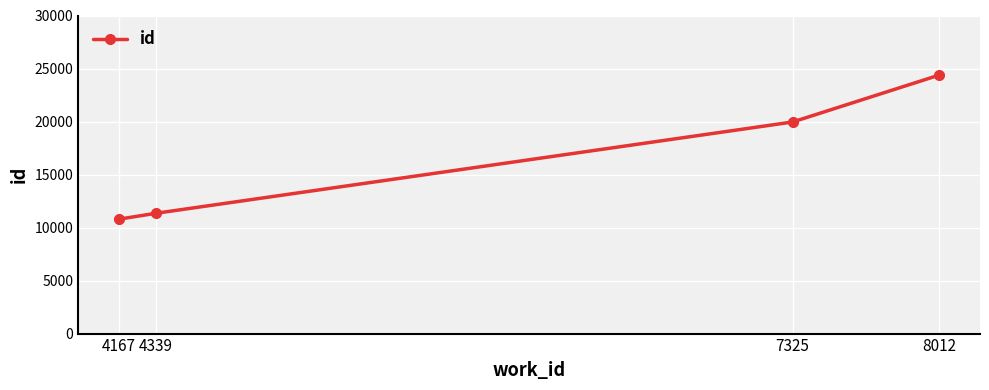

List the labels in order of value, smallest first.

4167, 4339, 7325, 8012